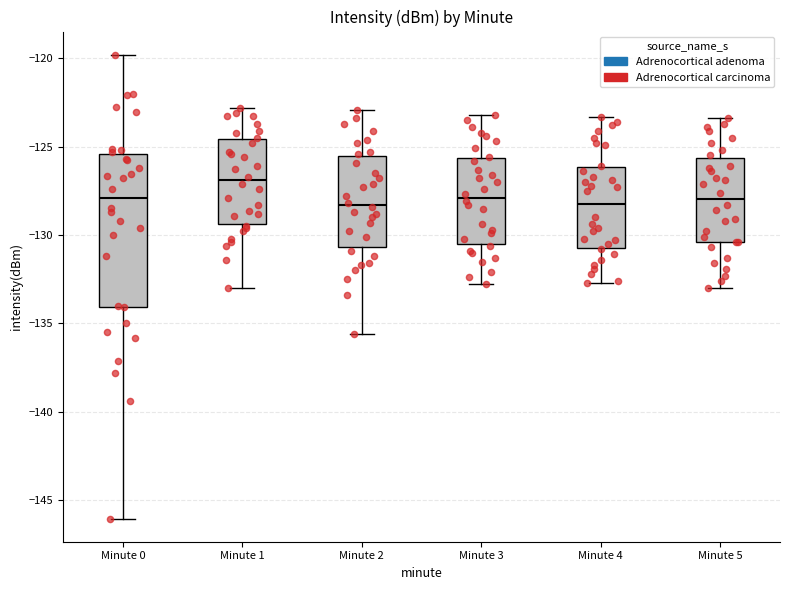

Reading left to right, transcribe this box plot: for each box, give where its median line is, the range the box spans, and where its two whiskers end, as read against the y-axis. The values are not printed on the chart, so give them approximately, as read against the axis.

Minute 0: median -128.0, box -134.0 to -125.5, whiskers -146.0 to -120.0
Minute 1: median -127.0, box -129.5 to -124.5, whiskers -133.0 to -123.0
Minute 2: median -128.5, box -130.5 to -125.5, whiskers -135.5 to -123.0
Minute 3: median -128.0, box -130.5 to -125.5, whiskers -133.0 to -123.0
Minute 4: median -128.0, box -130.5 to -126.0, whiskers -132.5 to -123.5
Minute 5: median -128.0, box -130.5 to -125.5, whiskers -133.0 to -123.5